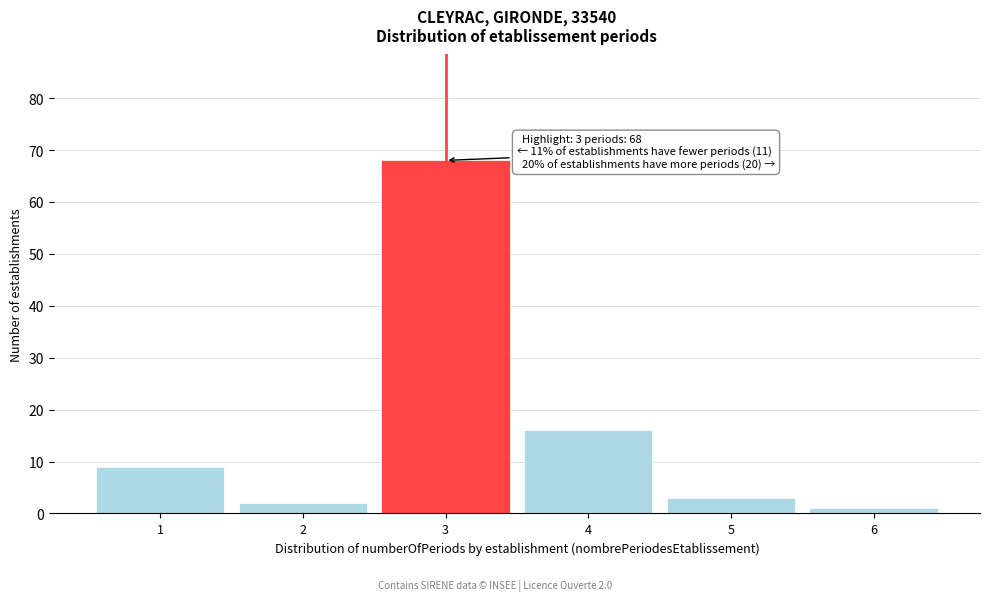

Over which range of the x-axis is the bar tallest?

2.5 to 3.5